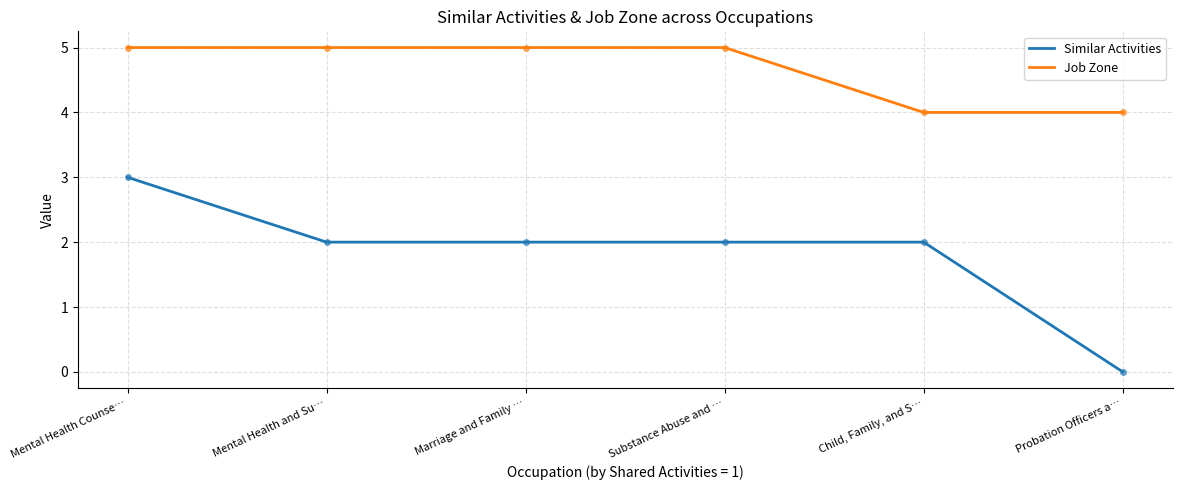

How many values in Similar Activities are above zero?

5